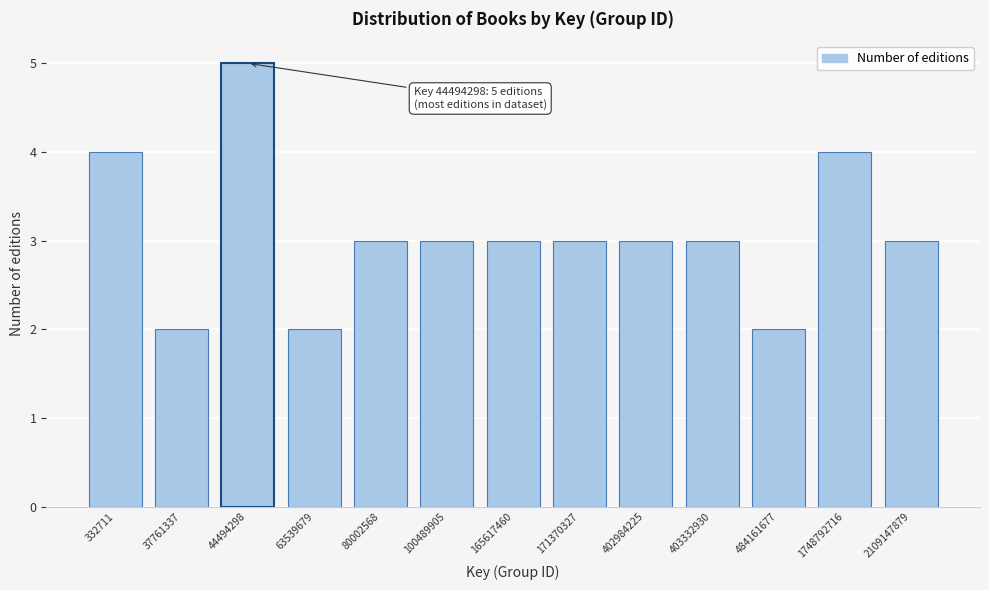

Reading right to left, extract all data points from this chart.

2109147879=3	1748792716=4	484161677=2	403332930=3	402984225=3	171370327=3	165617460=3	100489905=3	80002568=3	63539679=2	44494298=5	37761337=2	332711=4